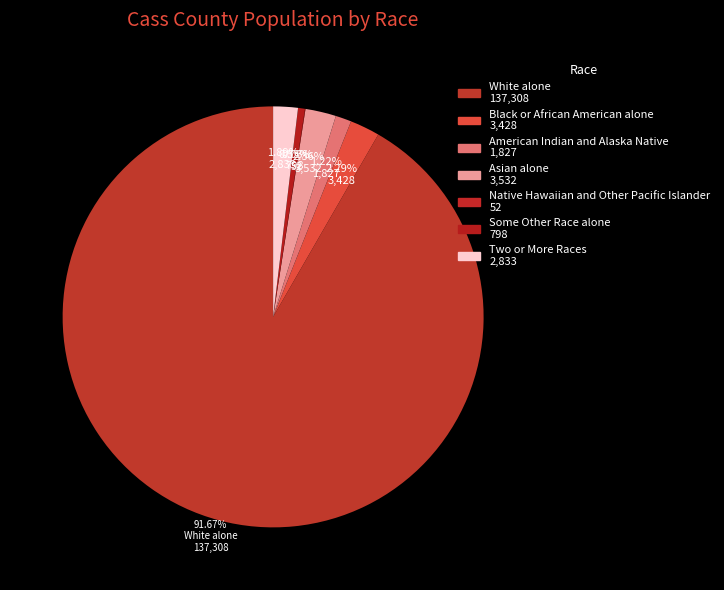

The American Indian and Alaska Native slice represents 1% of the pie. True or false?

True